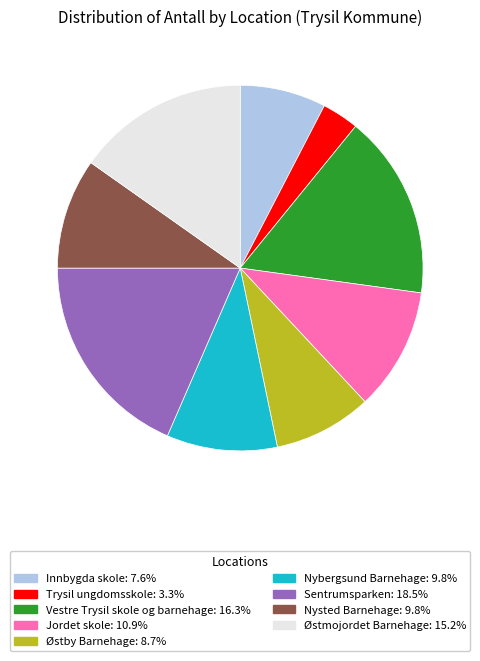

Which category has the smallest portion of the pie?

Trysil ungdomsskole